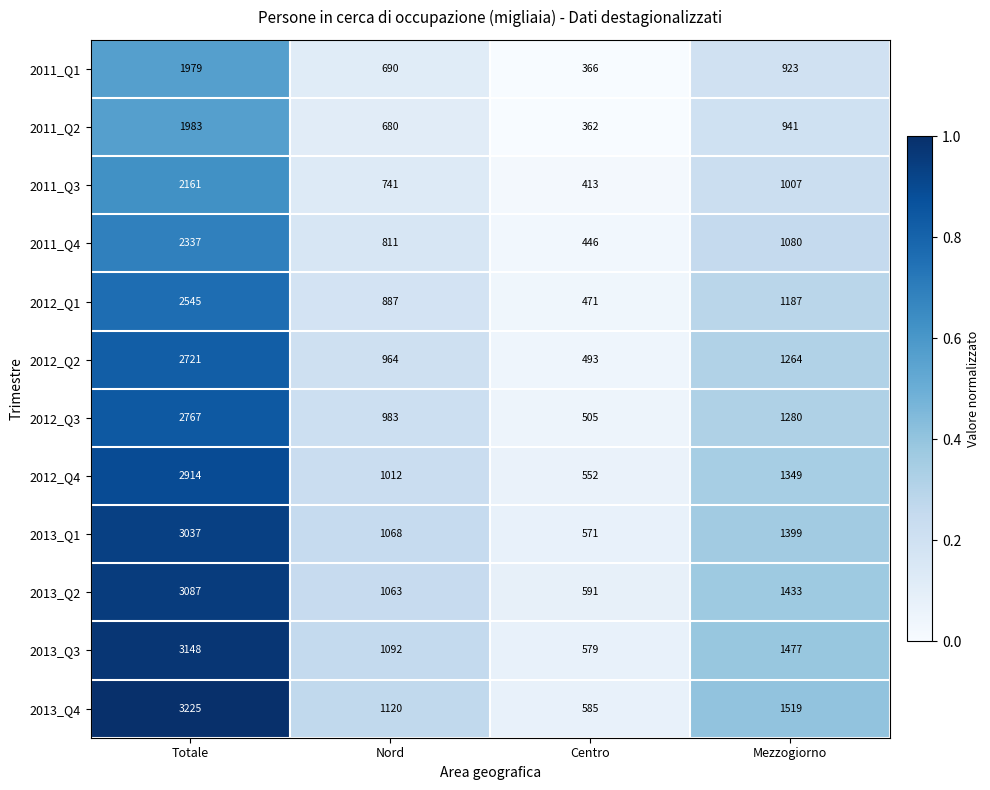

What is the difference between the highest and lowest values at Totale?

1246